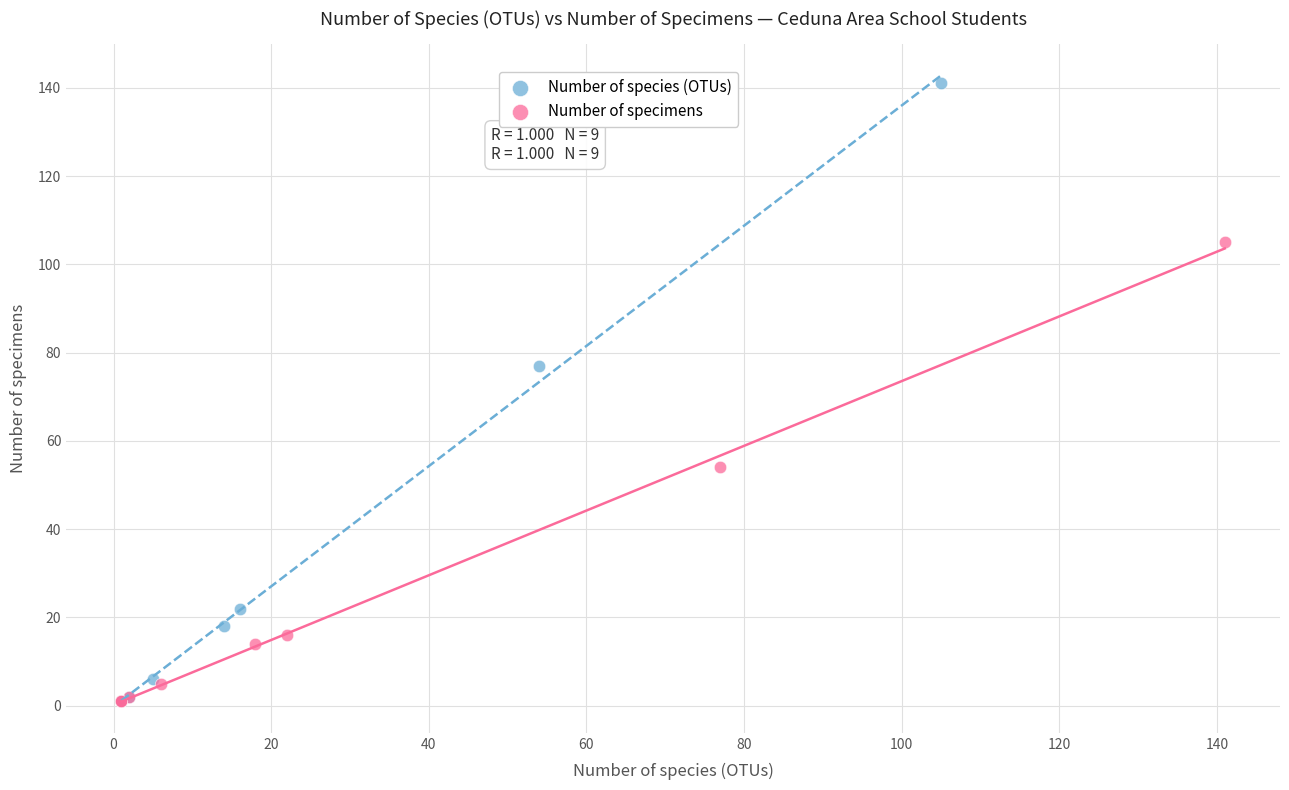

Which series contains the highest Y value?

Number of species (OTUs)